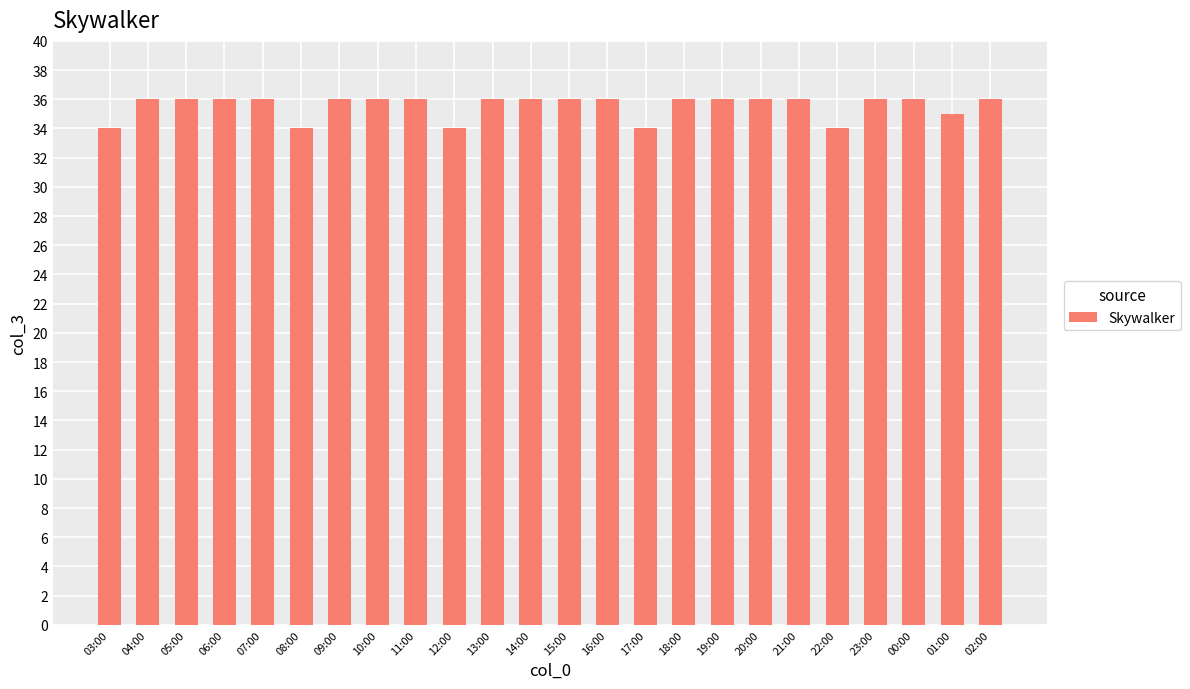

What is the smallest value displayed?

34